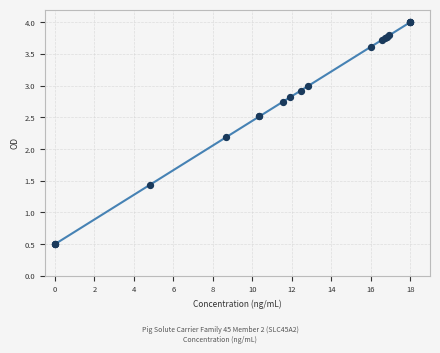

What is the maximum value shown in the chart?

4.0